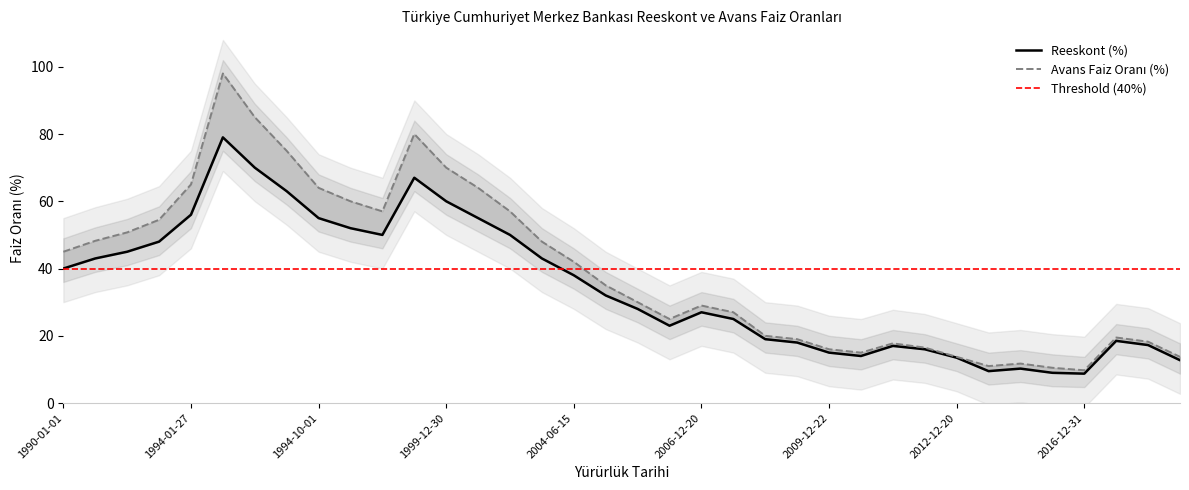

What is the label of the 34th point from the left?

2018-06-29